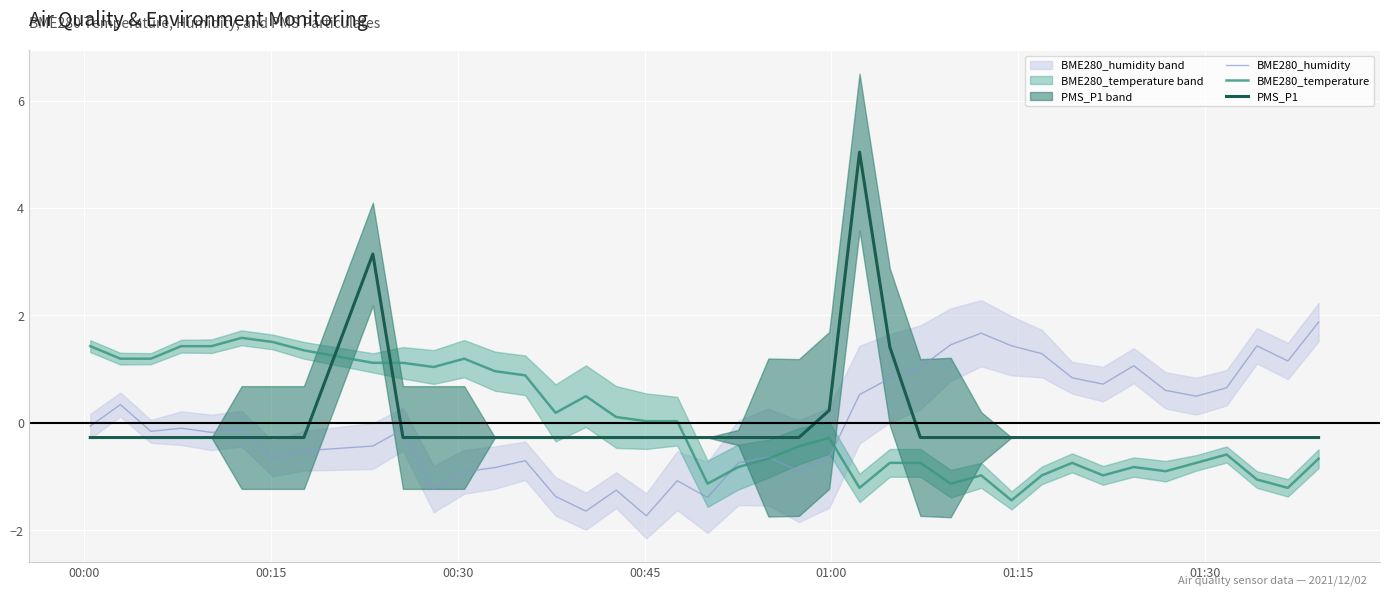

What is the minimum value for PMS_P1?

-0.3